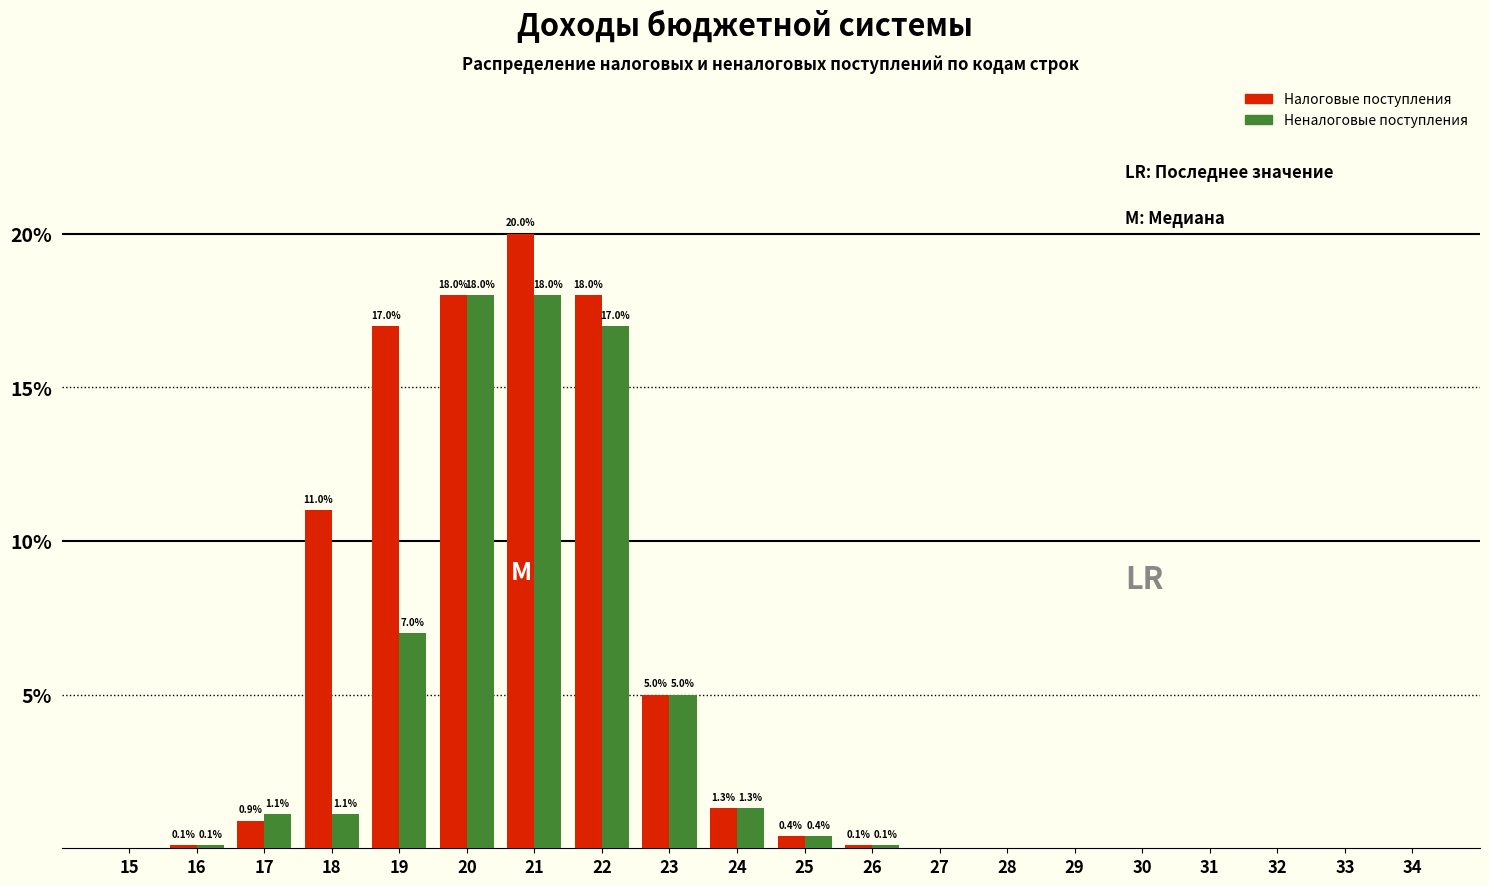

Reading left to right, transcribe all the data shown in this chart.

Налоговые поступления: 15=0.0	16=0.1	17=0.9	18=11.0	19=17.0	20=18.0	21=20.0	22=18.0	23=5.0	24=1.3	25=0.4	26=0.1	27=0.0	28=0.0	29=0.0	30=0.0	31=0.0	32=0.0	33=0.0	34=0.0
Неналоговые поступления: 15=0.0	16=0.1	17=1.1	18=1.1	19=7.0	20=18.0	21=18.0	22=17.0	23=5.0	24=1.3	25=0.4	26=0.1	27=0.0	28=0.0	29=0.0	30=0.0	31=0.0	32=0.0	33=0.0	34=0.0